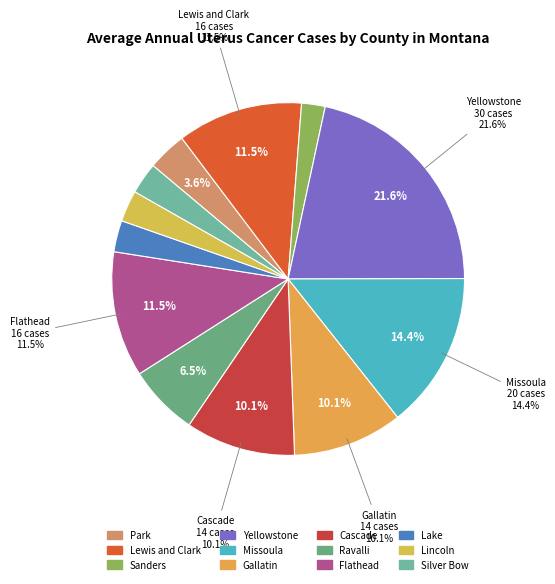

The Gallatin County slice represents 10% of the pie. True or false?

True